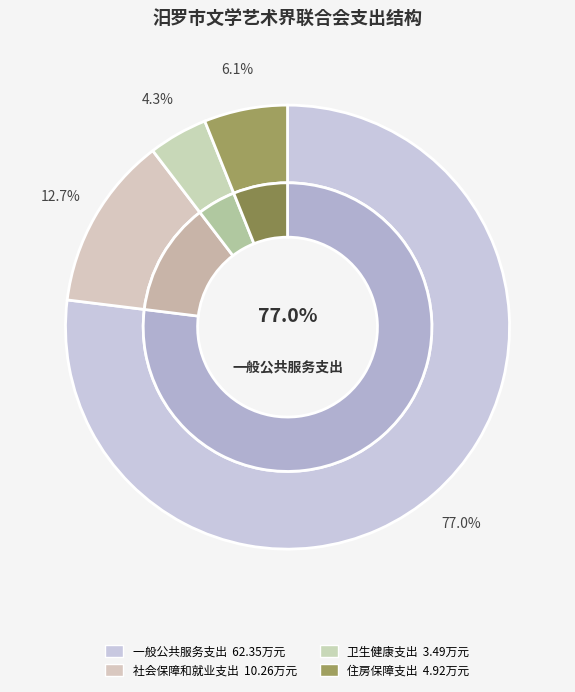

Is there any slice that represents more than half of the pie?

Yes